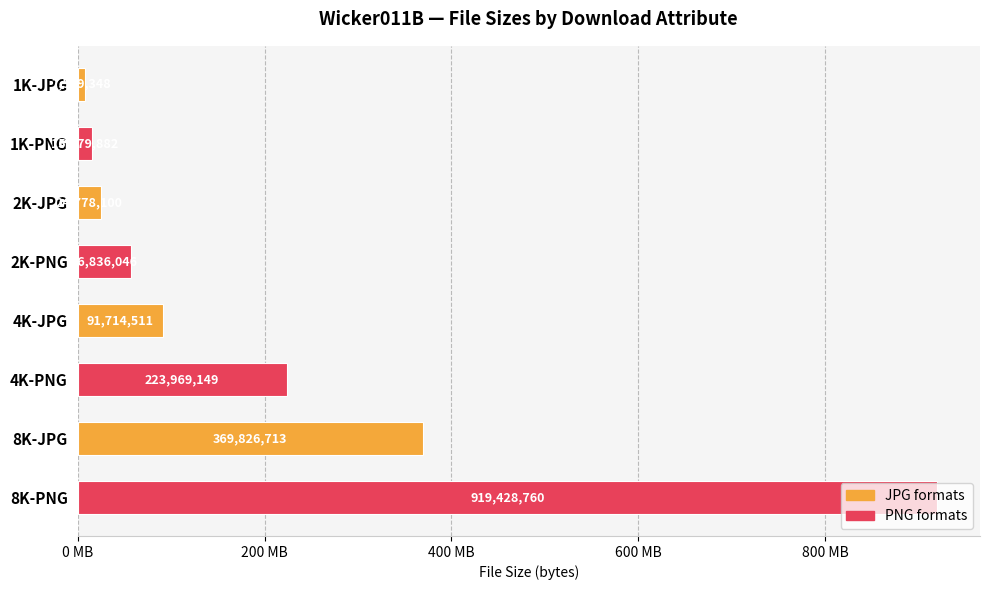

Rank the categories by value from highest to lowest.

8K-PNG, 8K-JPG, 4K-PNG, 4K-JPG, 2K-PNG, 2K-JPG, 1K-PNG, 1K-JPG